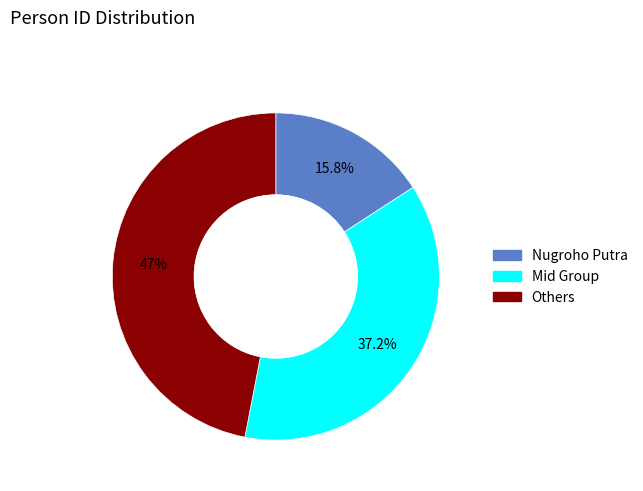

How many slices are in this pie chart?

3